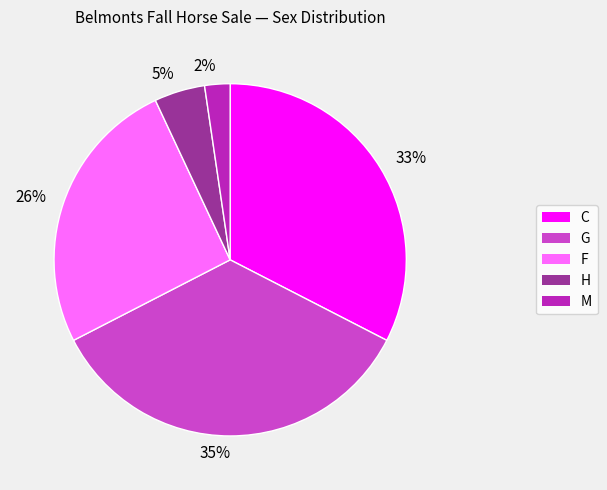

Combined, do 35% and 26% account for over 50%?

Yes